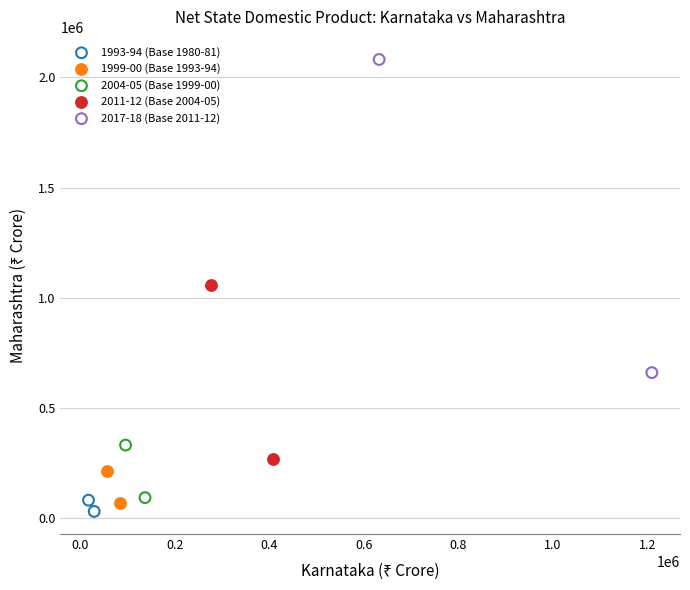

What are all the series names shown in the legend?

1993-94 (Base 1980-81), 1999-00 (Base 1993-94), 2004-05 (Base 1999-00), 2011-12 (Base 2004-05), 2017-18 (Base 2011-12)